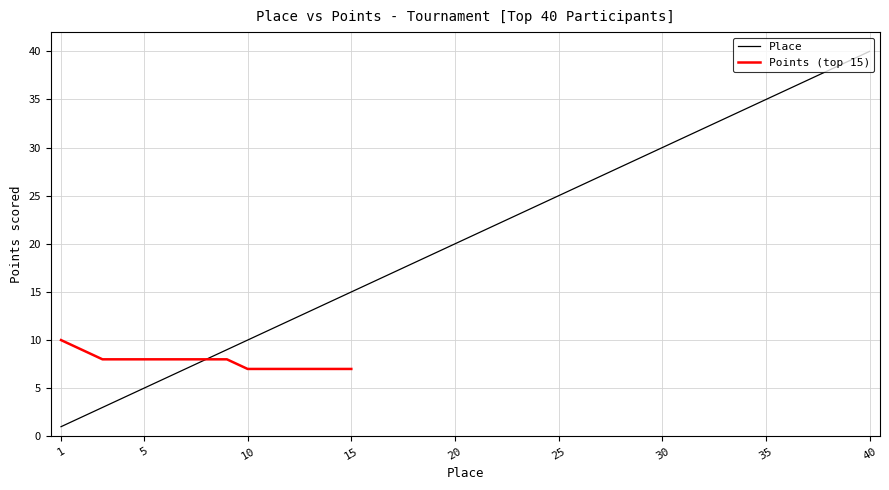

The Place series shows 12 at 40. True or false?

False